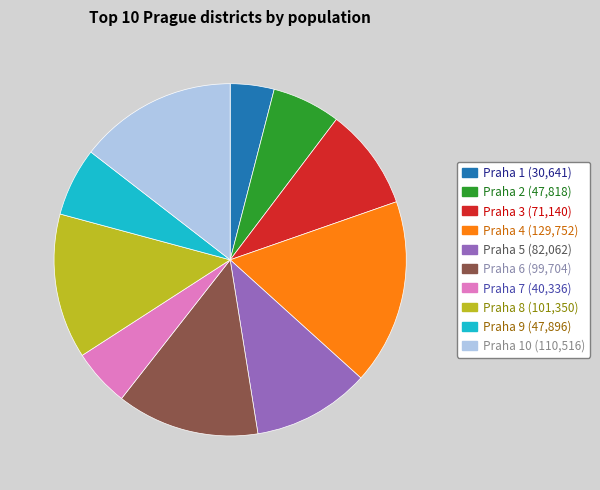

Is there any slice that represents more than half of the pie?

No